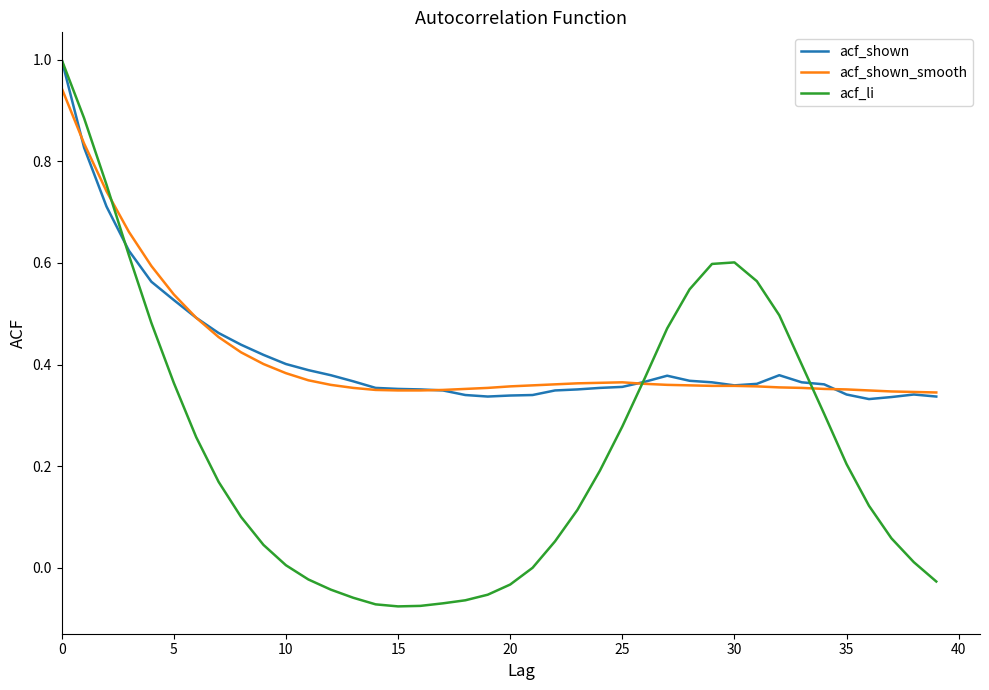

Which series has the widest spread of values?

acf_li